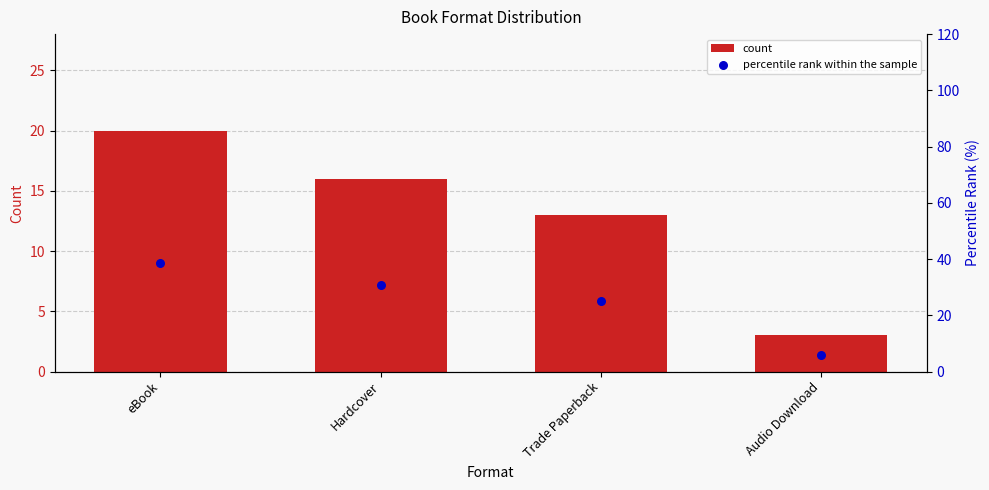

What are all the series names shown in the legend?

count, percentile rank within the sample